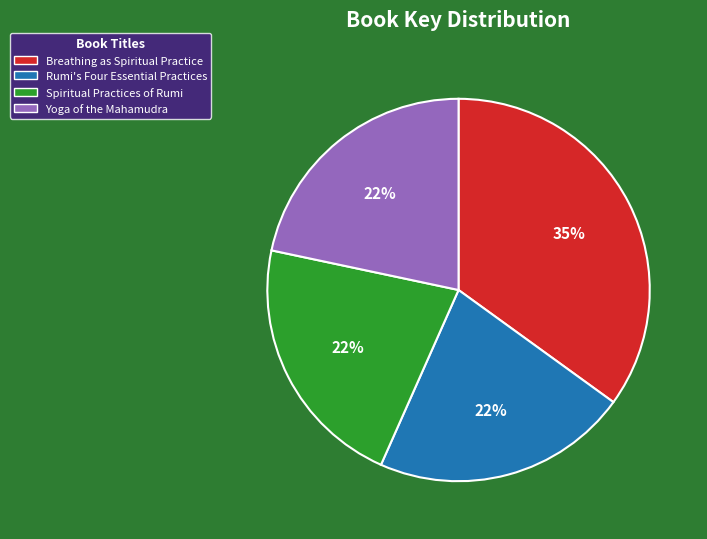

How many segments does this pie chart have?

4